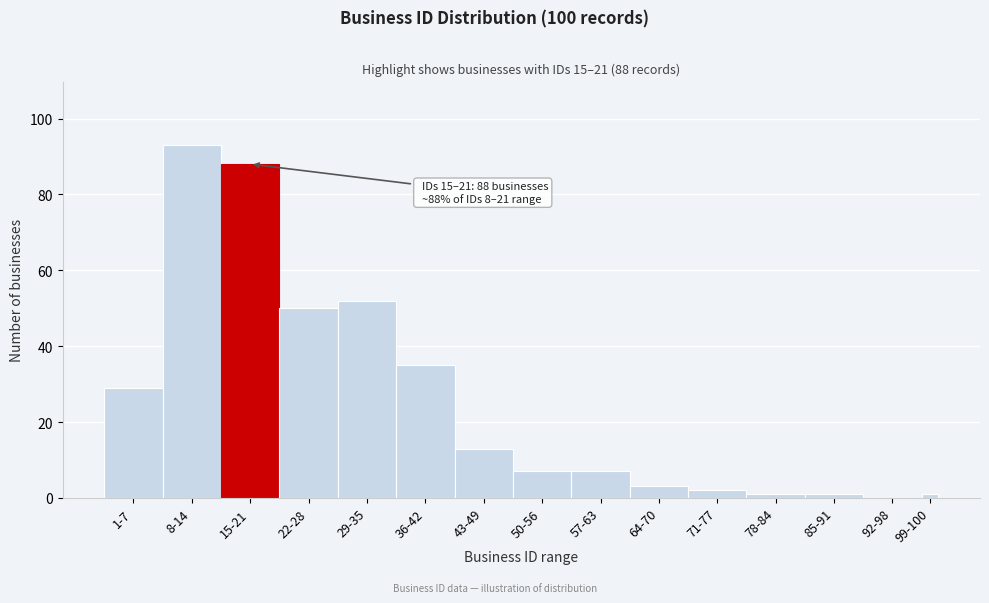

Reading left to right, what are all the values shown in this chart?

1-7=29	8-14=93	15-21=88	22-28=50	29-35=52	36-42=35	43-49=13	50-56=7	57-63=7	64-70=3	71-77=2	78-84=1	85-91=1	92-98=0	99-100=1